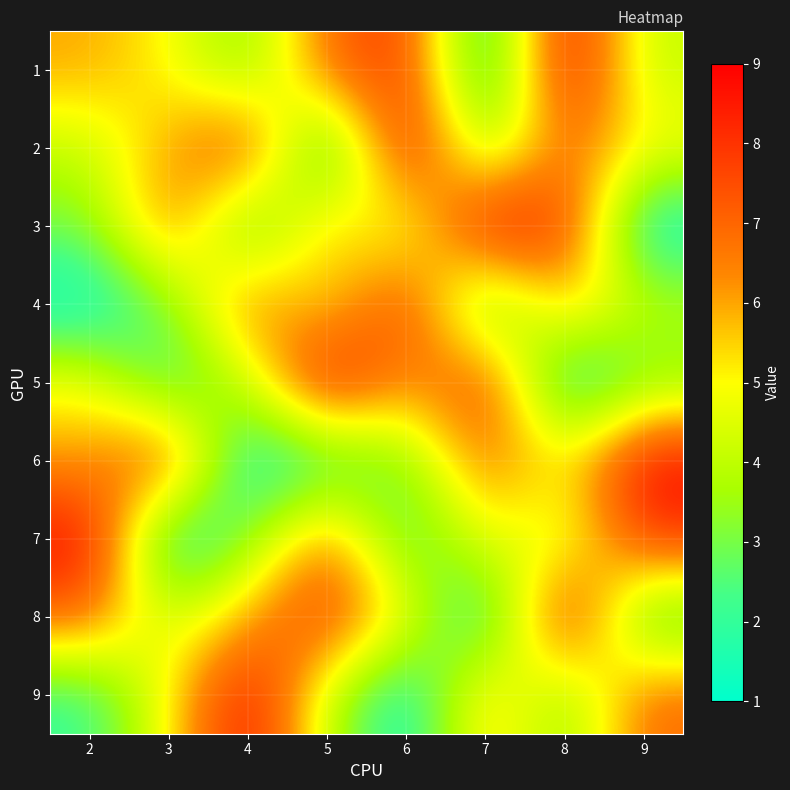

Reading left to right, transcribe all the data shown in this chart.

1: 2=6	3=5	4=3	5=7	6=8	7=1	8=9	9=4
2: 2=4	3=6	4=8	5=1	6=9	7=3	8=7	9=5
3: 2=3	3=7	4=2	5=6	6=4	7=9	8=8	9=1
4: 2=1	3=3	4=7	5=5	6=8	7=2	8=6	9=4
5: 2=5	3=2	4=4	5=9	6=6	7=8	8=1	9=3
6: 2=6	3=8	4=1	5=2	6=3	7=7	8=5	9=9
7: 2=9	3=1	4=3	5=7	6=2	7=5	8=4	9=8
8: 2=7	3=4	4=6	5=8	6=5	7=1	8=9	9=2
9: 2=2	3=5	4=9	5=4	6=1	7=6	8=3	9=7